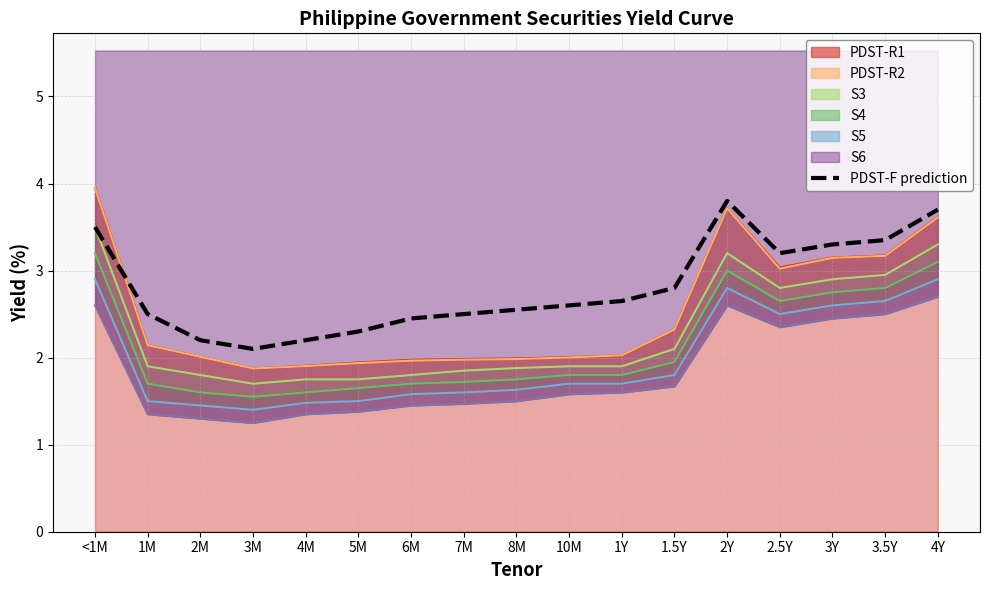

How many lines are shown in the chart?

1